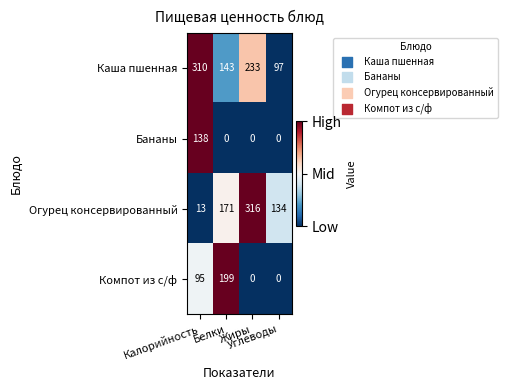

How many data points does each series have?

4